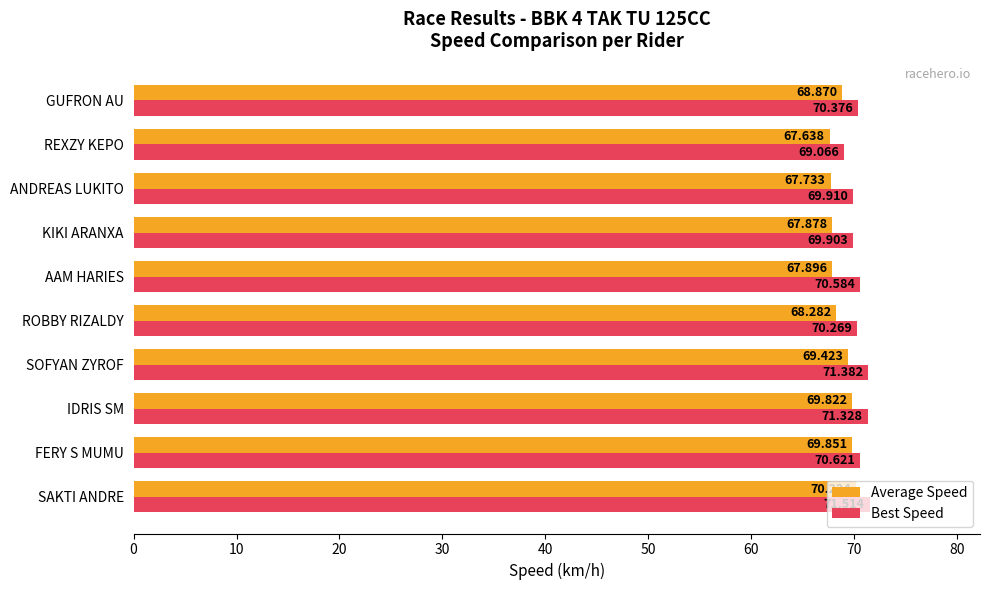

Rank the series by their average value, from highest to lowest.

Best Speed, Average Speed